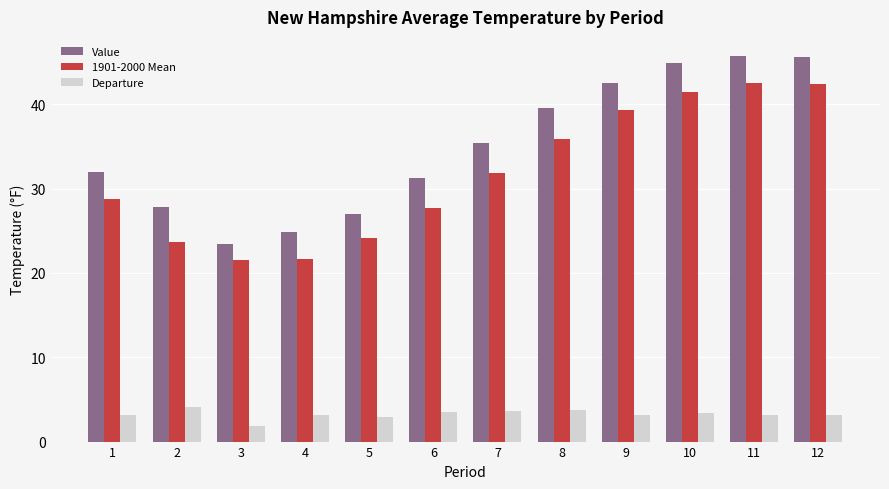

What is the spread (max minus min) of values at 10?

41.5